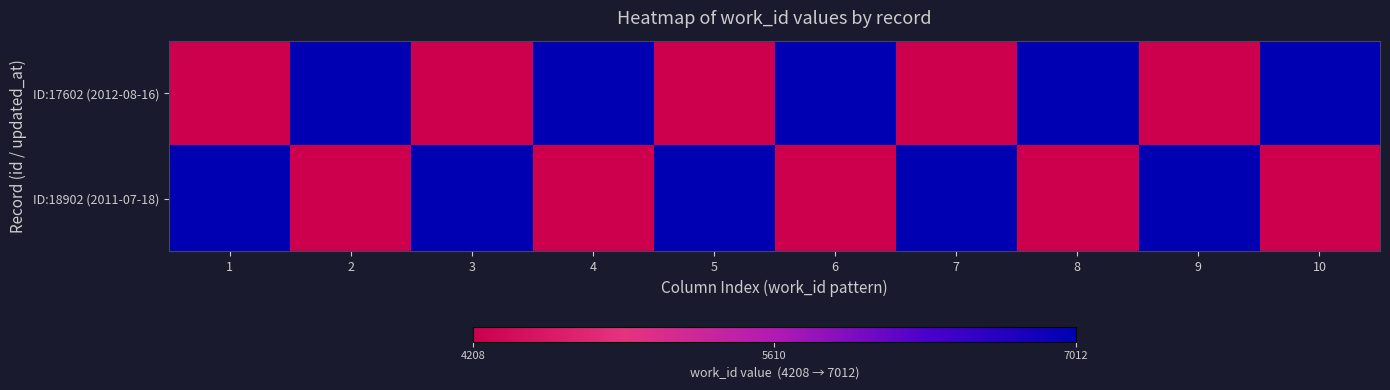

What is the total value across all series at 6?

1